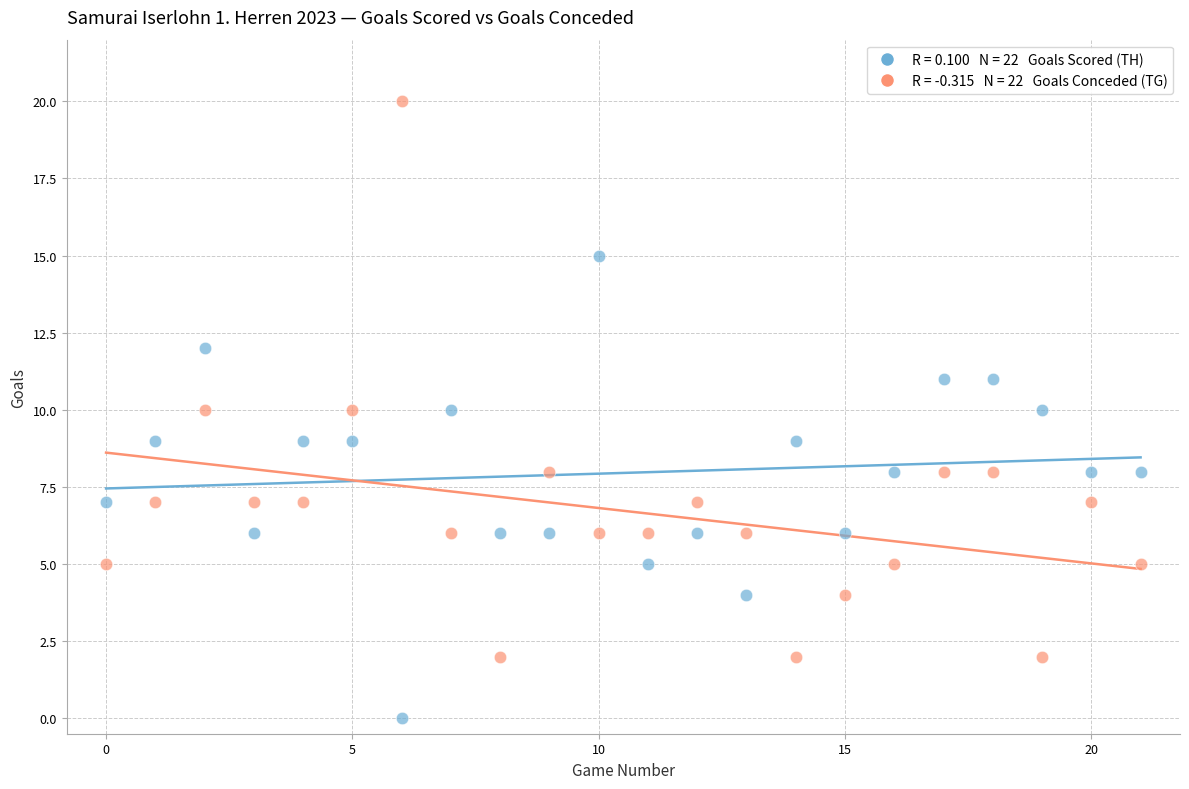

Across all data points, what is the range of Y values (max minus min)?

20